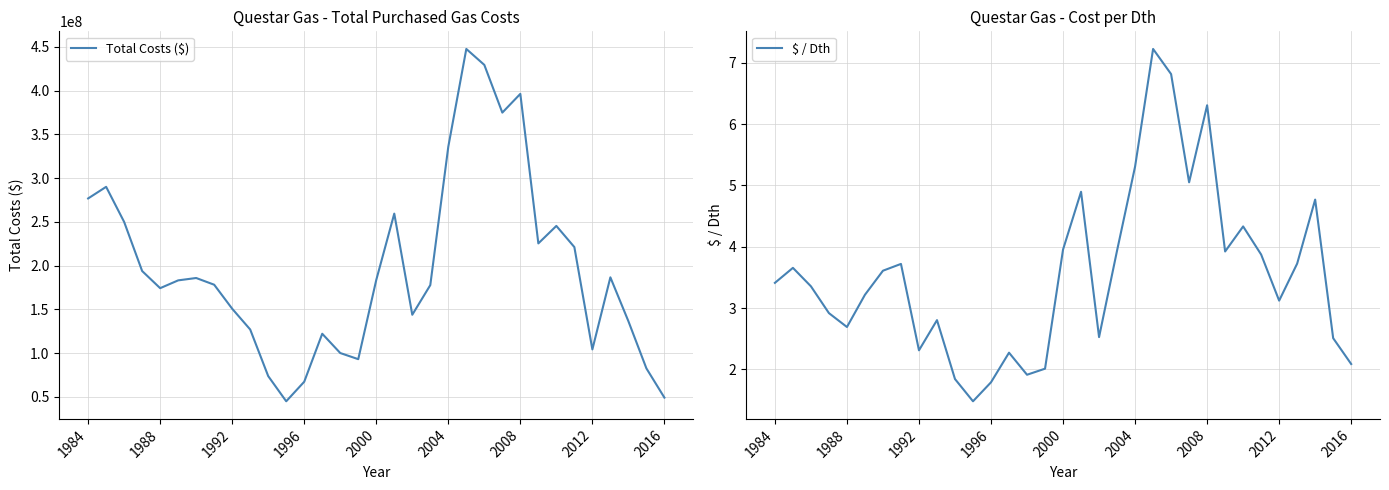

True or false: Total Costs ($) has a value of 509007047.9 at 2004.

False